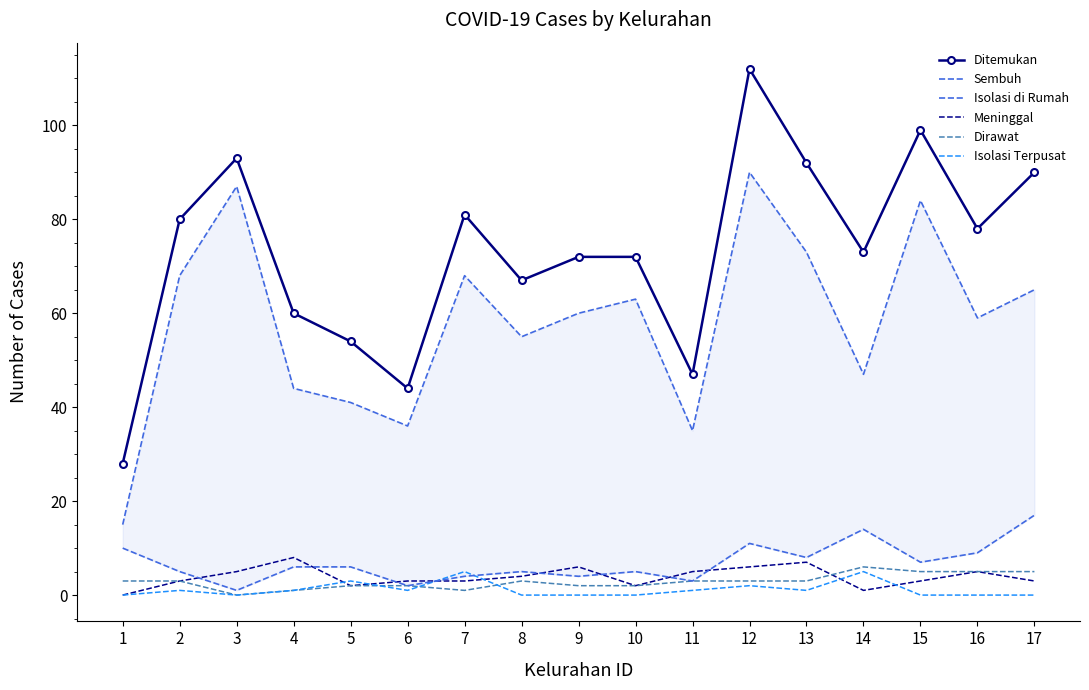

True or false: Dirawat has more than 0 points higher than both neighbors.

True